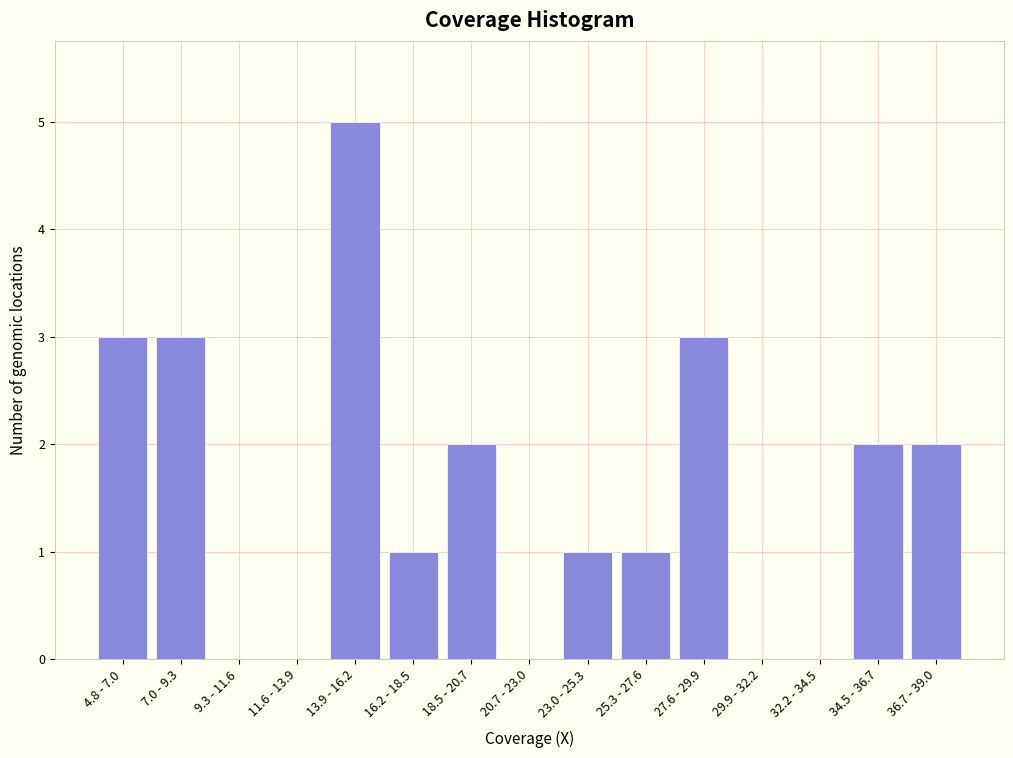

Reading left to right, list all the values displayed in this chart.

4.8 - 7.0=3	7.0 - 9.3=3	9.3 - 11.6=0	11.6 - 13.9=0	13.9 - 16.2=5	16.2 - 18.5=1	18.5 - 20.7=2	20.7 - 23.0=0	23.0 - 25.3=1	25.3 - 27.6=1	27.6 - 29.9=3	29.9 - 32.2=0	32.2 - 34.5=0	34.5 - 36.7=2	36.7 - 39.0=2